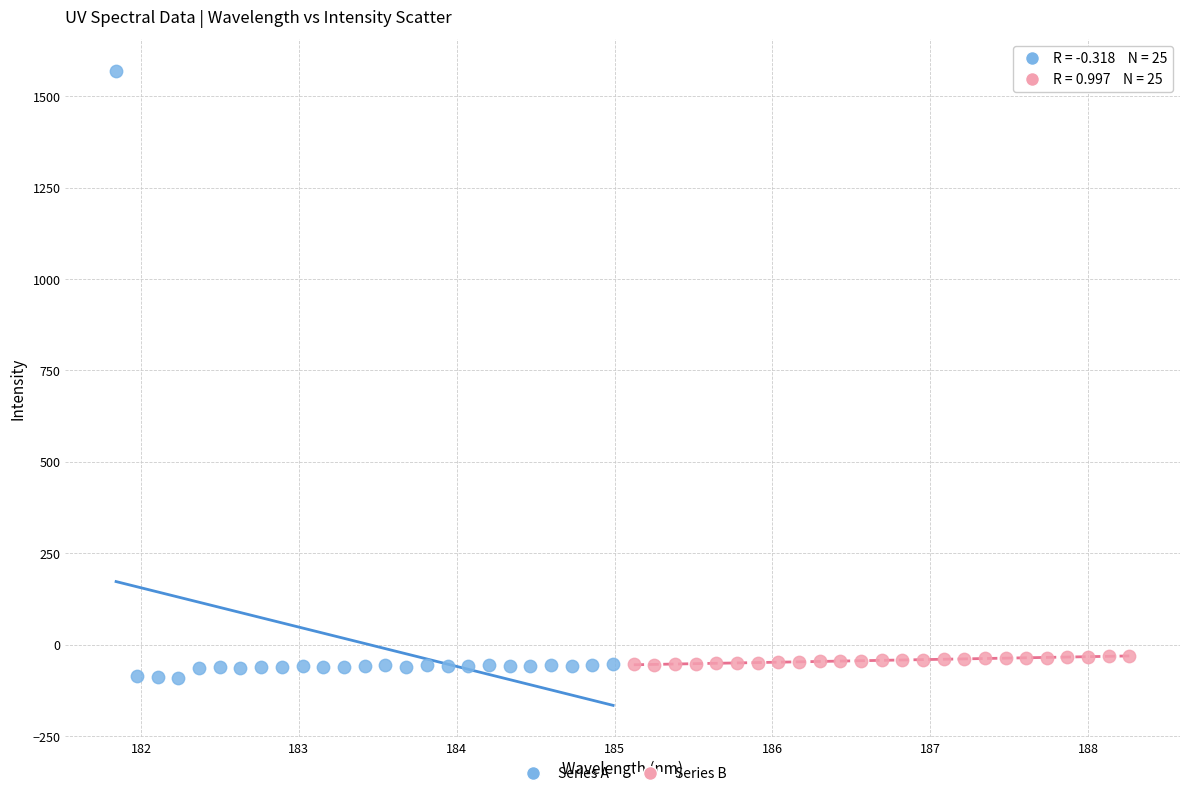

Which series has the largest Y range (max minus min)?

Series A